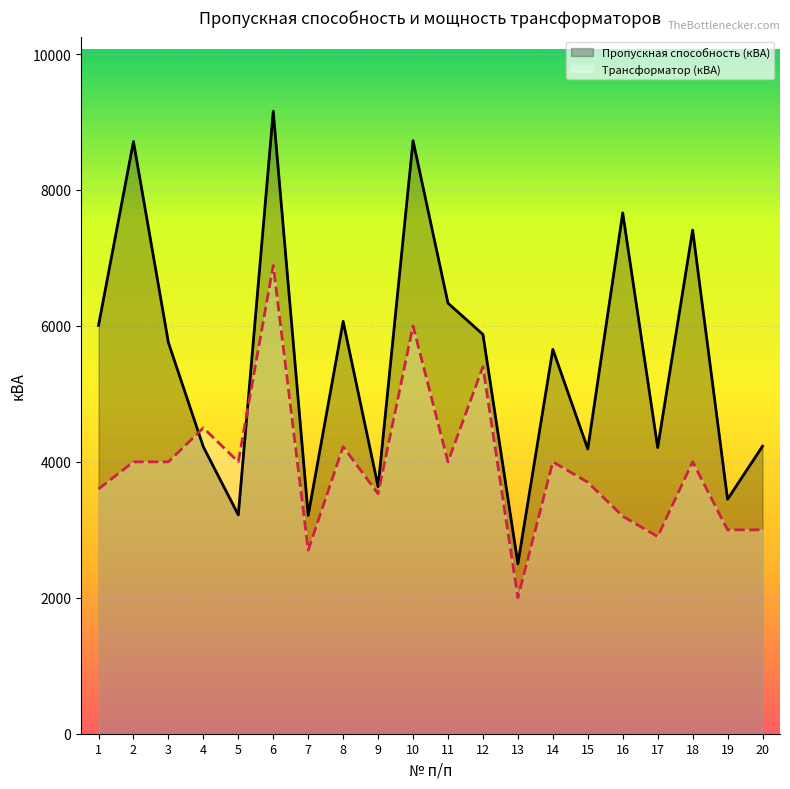

Does the chart display data point markers on the line(s)?

No